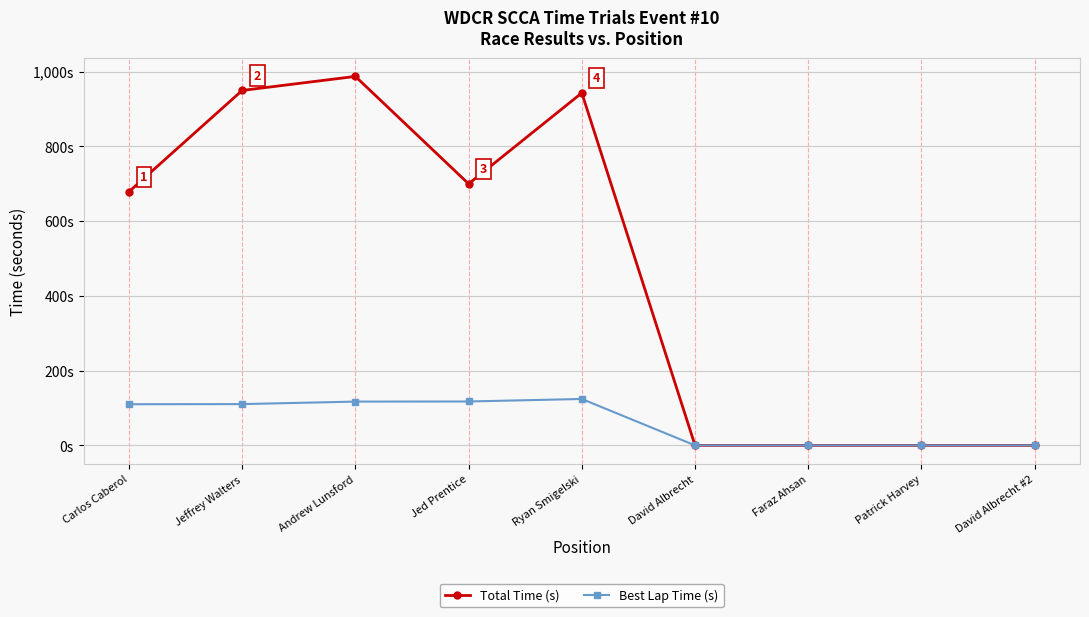

True or false: Best Lap Time (s) and Total Time (s) intersect in this chart.

False